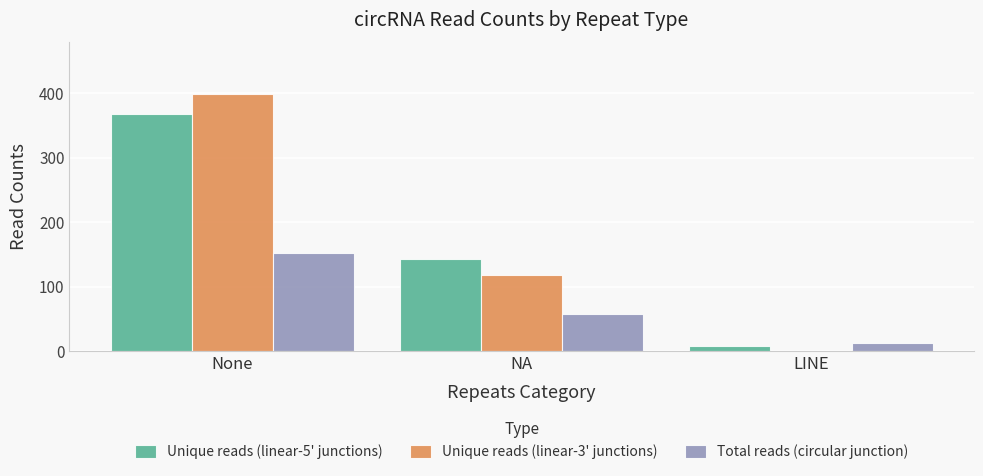

The value of Unique reads (linear-5' junctions) at NA is 210. True or false?

False